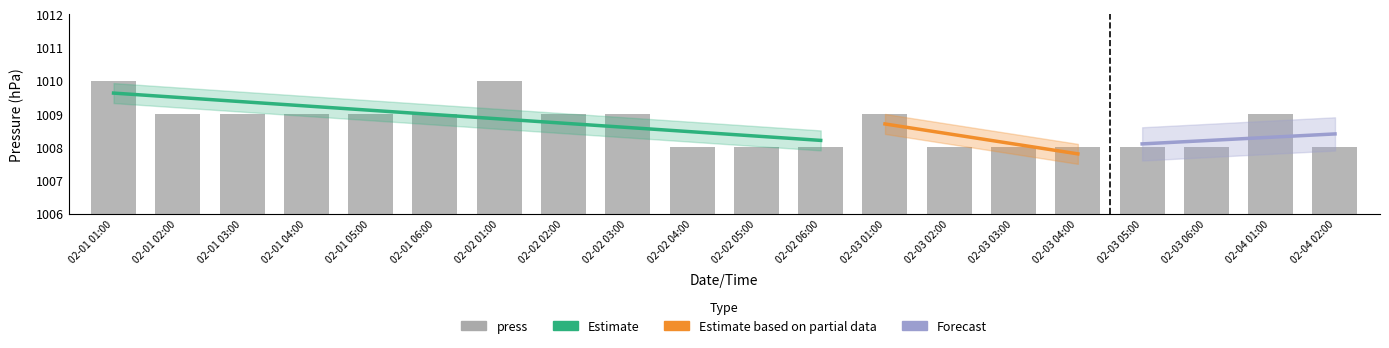

Which category has the highest value across all series?

02-01 01:00